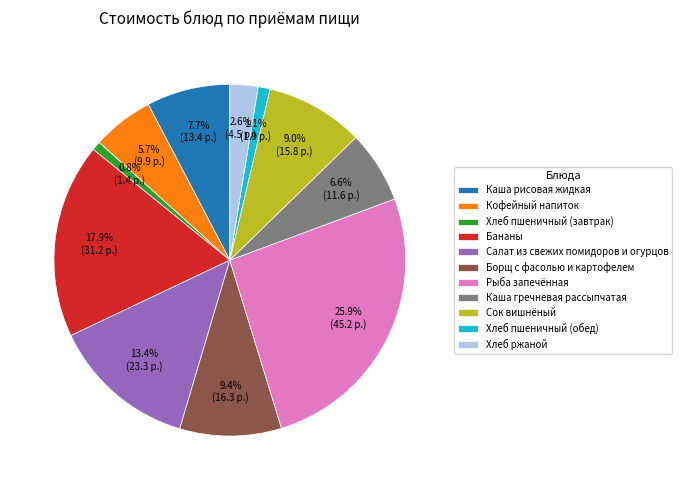

The Каша гречневая рассыпчатая slice represents 7% of the pie. True or false?

True